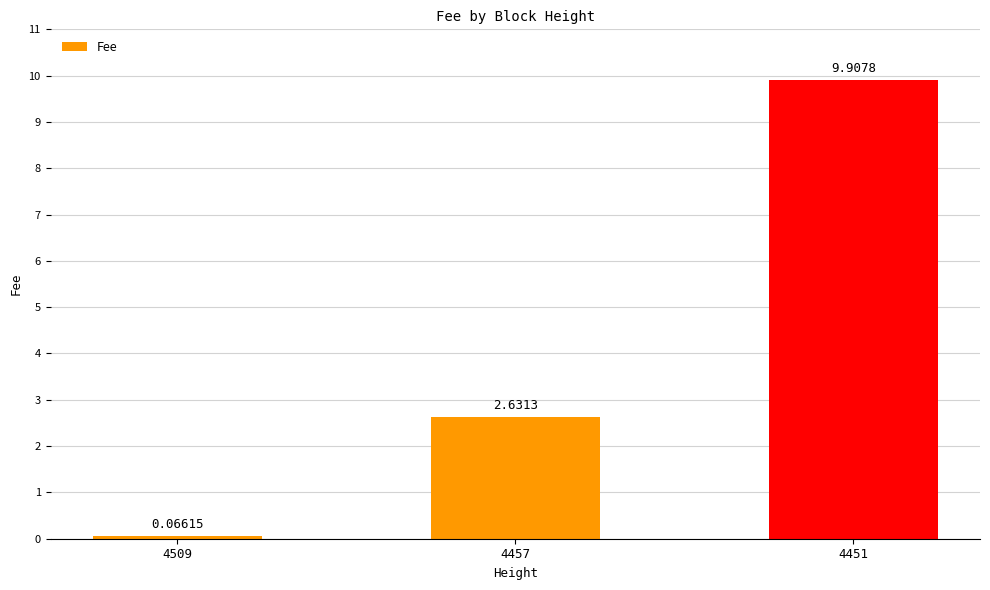

What is the maximum value shown in the chart?

9.9